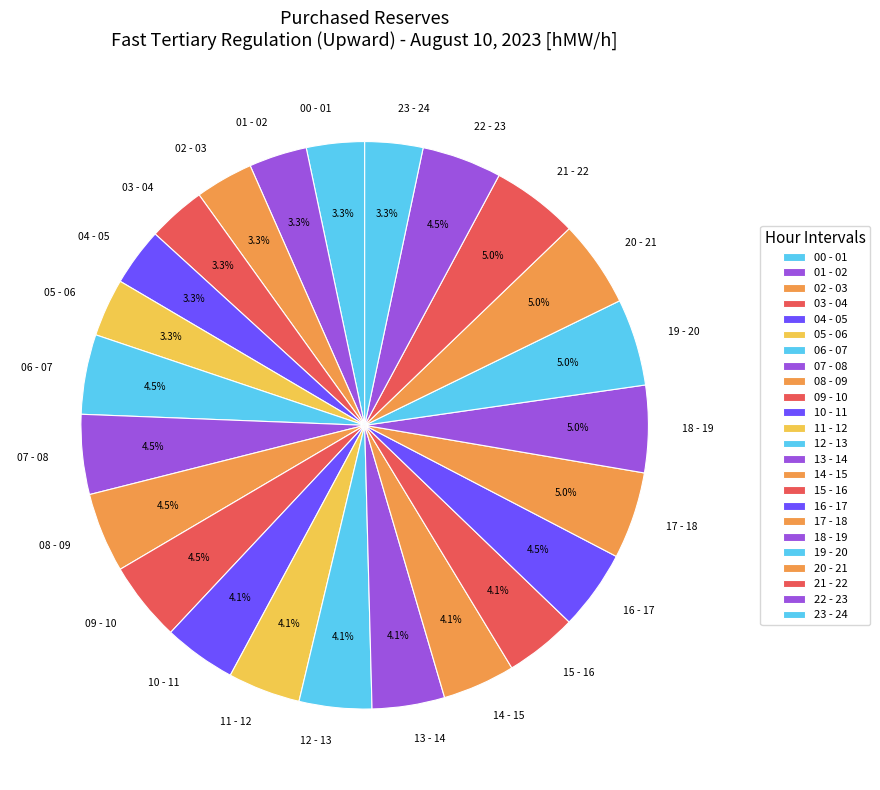

Between 17 - 18 and 03 - 04, which is larger?

17 - 18